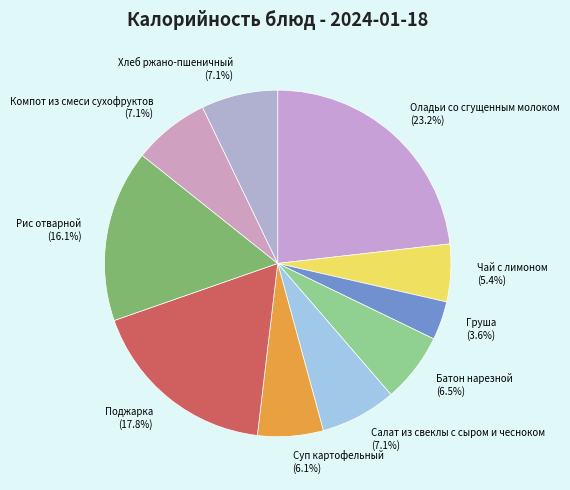

What percentage is the Хлеб ржано-пшеничный slice, to the nearest percent?

7%